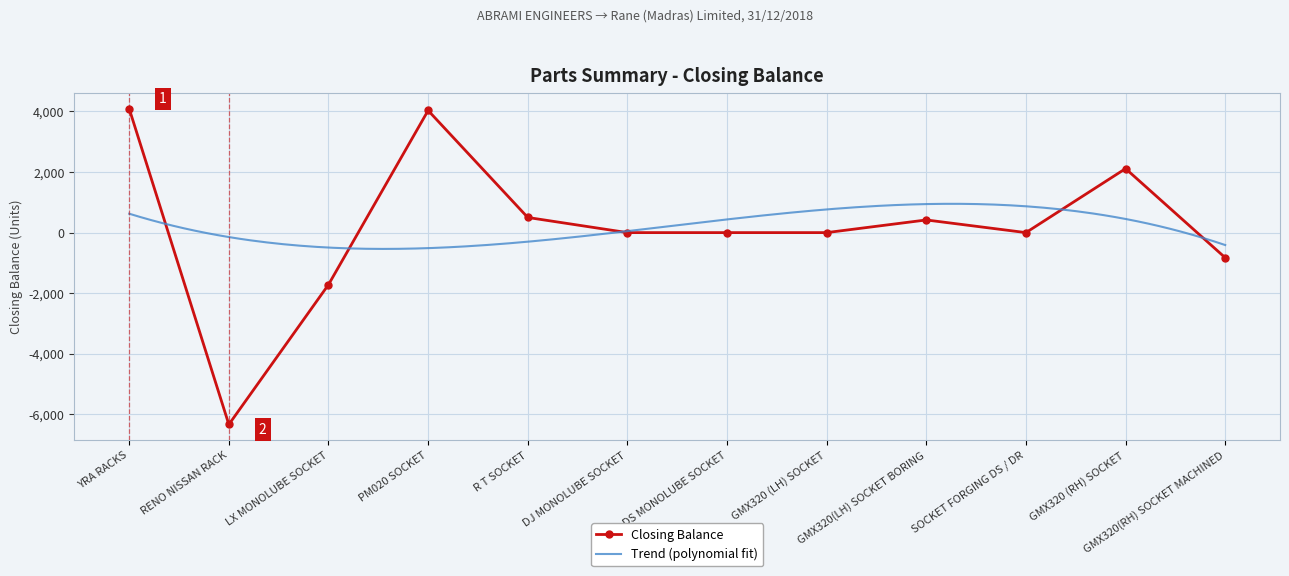

What is the difference between the maximum and minimum values?

10425